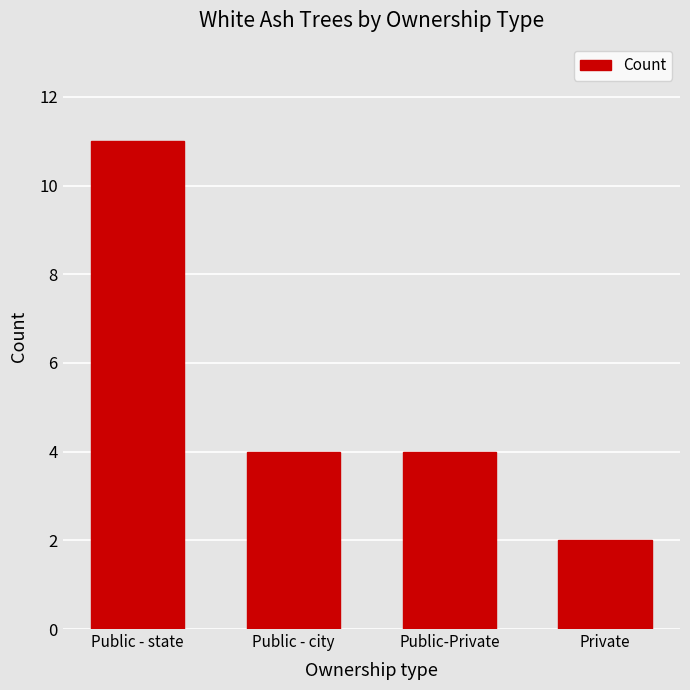

Read the value at Public-Private.

4